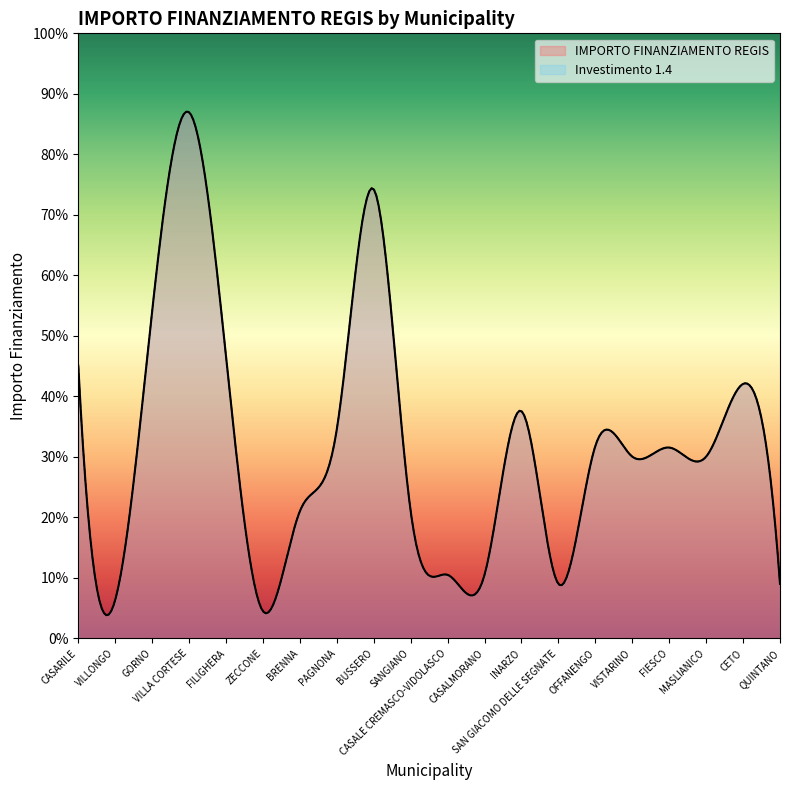

True or false: Investimento 1.4 and IMPORTO FINANZIAMENTO REGIS intersect in this chart.

False